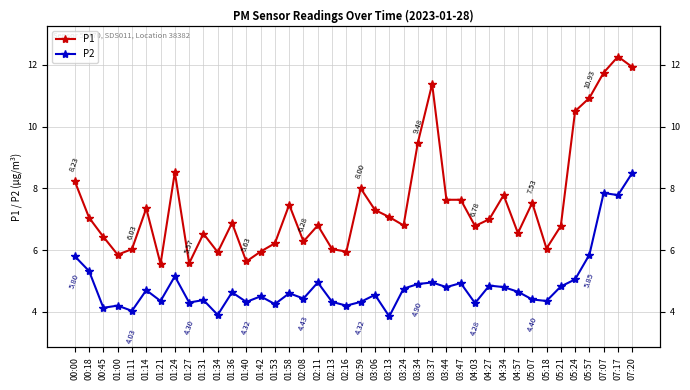

How many categories are shown in the chart?

40